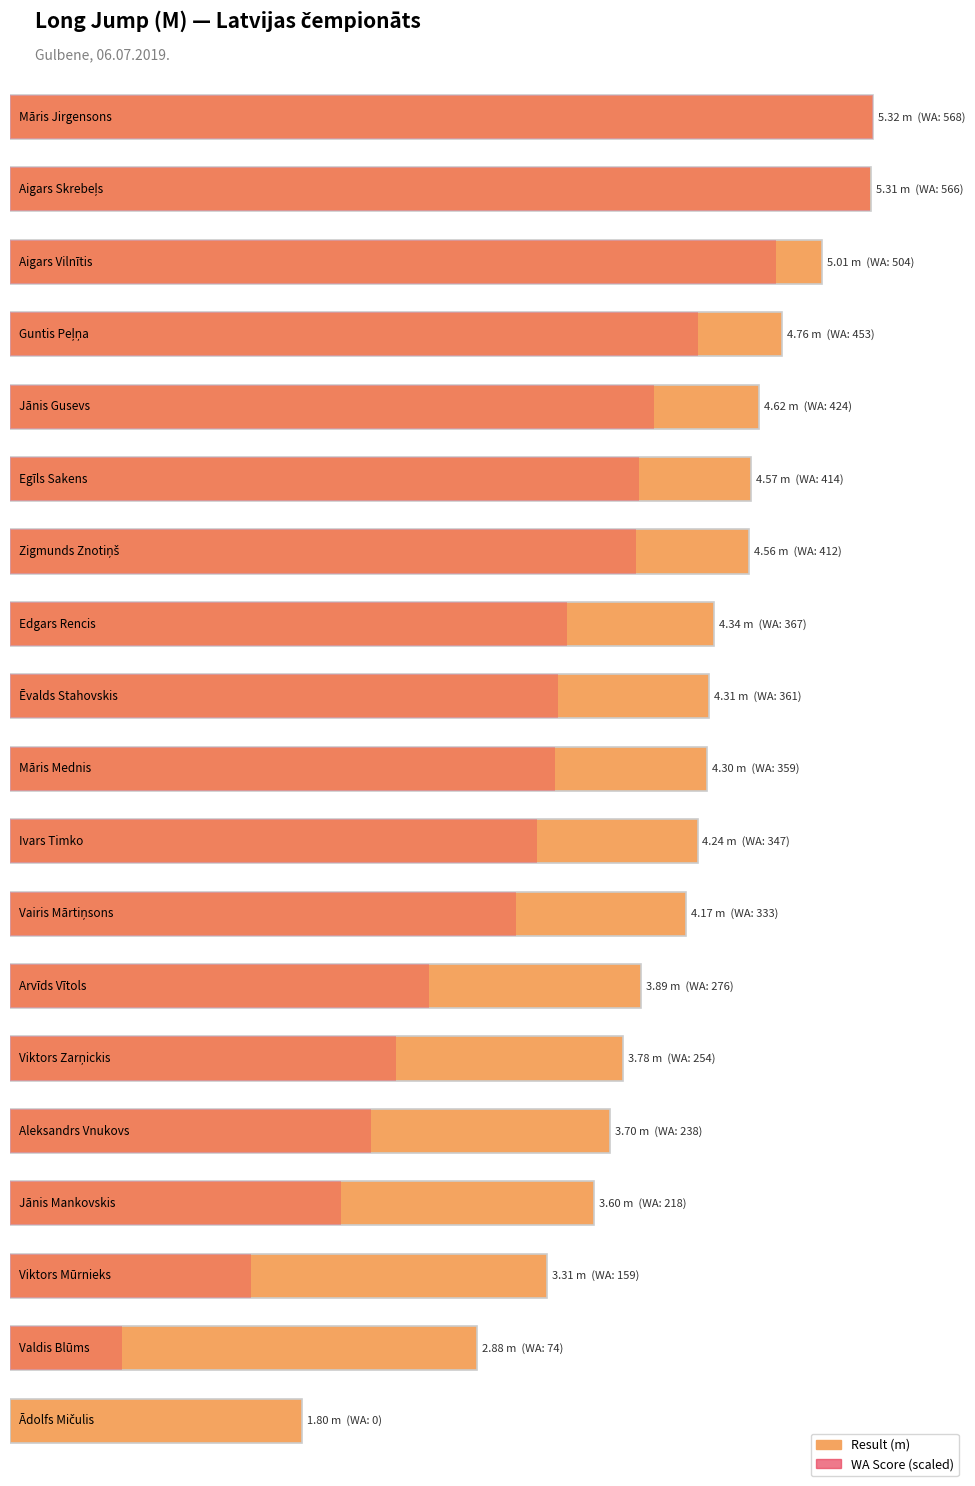

What is the label of the 17th bar from the right?

Aigars Vilnītis